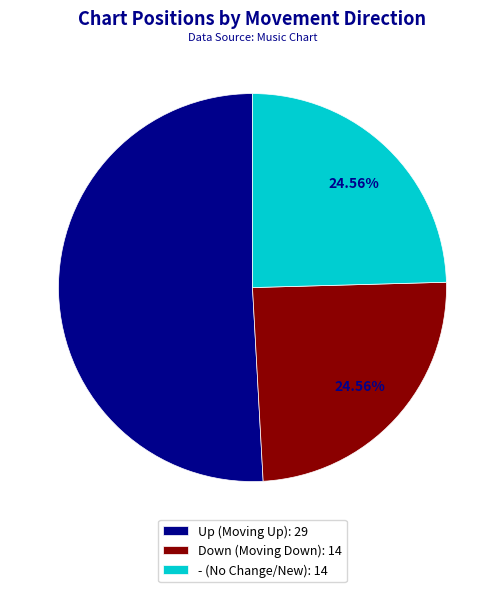

Which has a higher value, - (No Change/New): 14 or Up (Moving Up): 29?

Up (Moving Up): 29